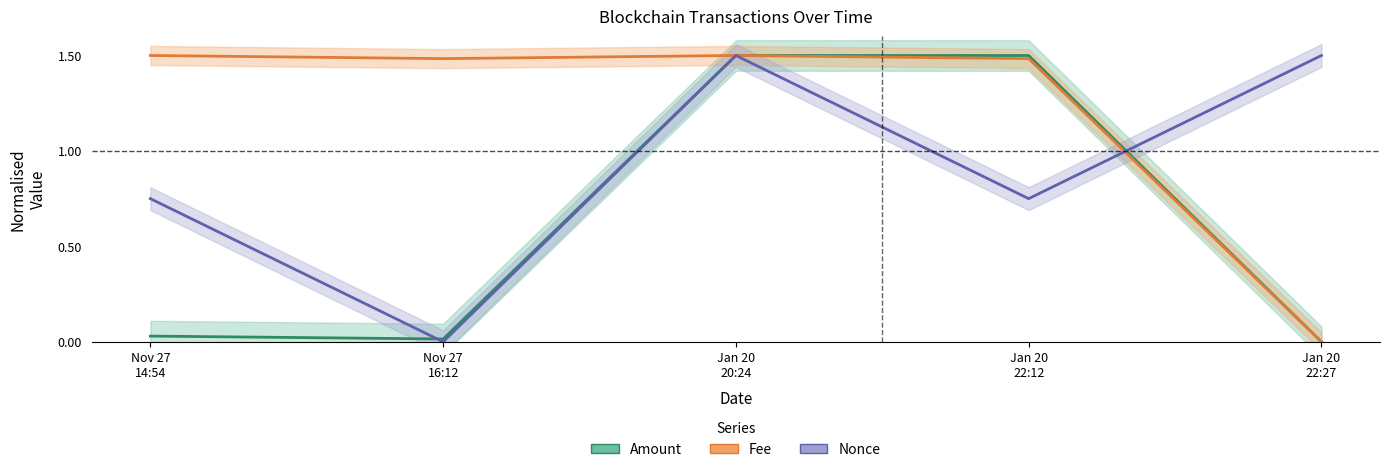

List the series in order of their overall mean, lowest first.

Amount, Nonce, Fee